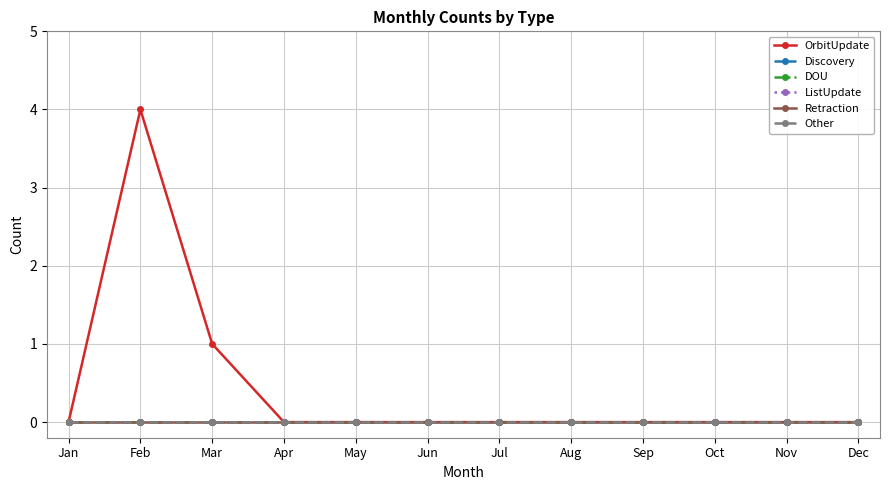

At which category is the sum across all series the highest?

Feb